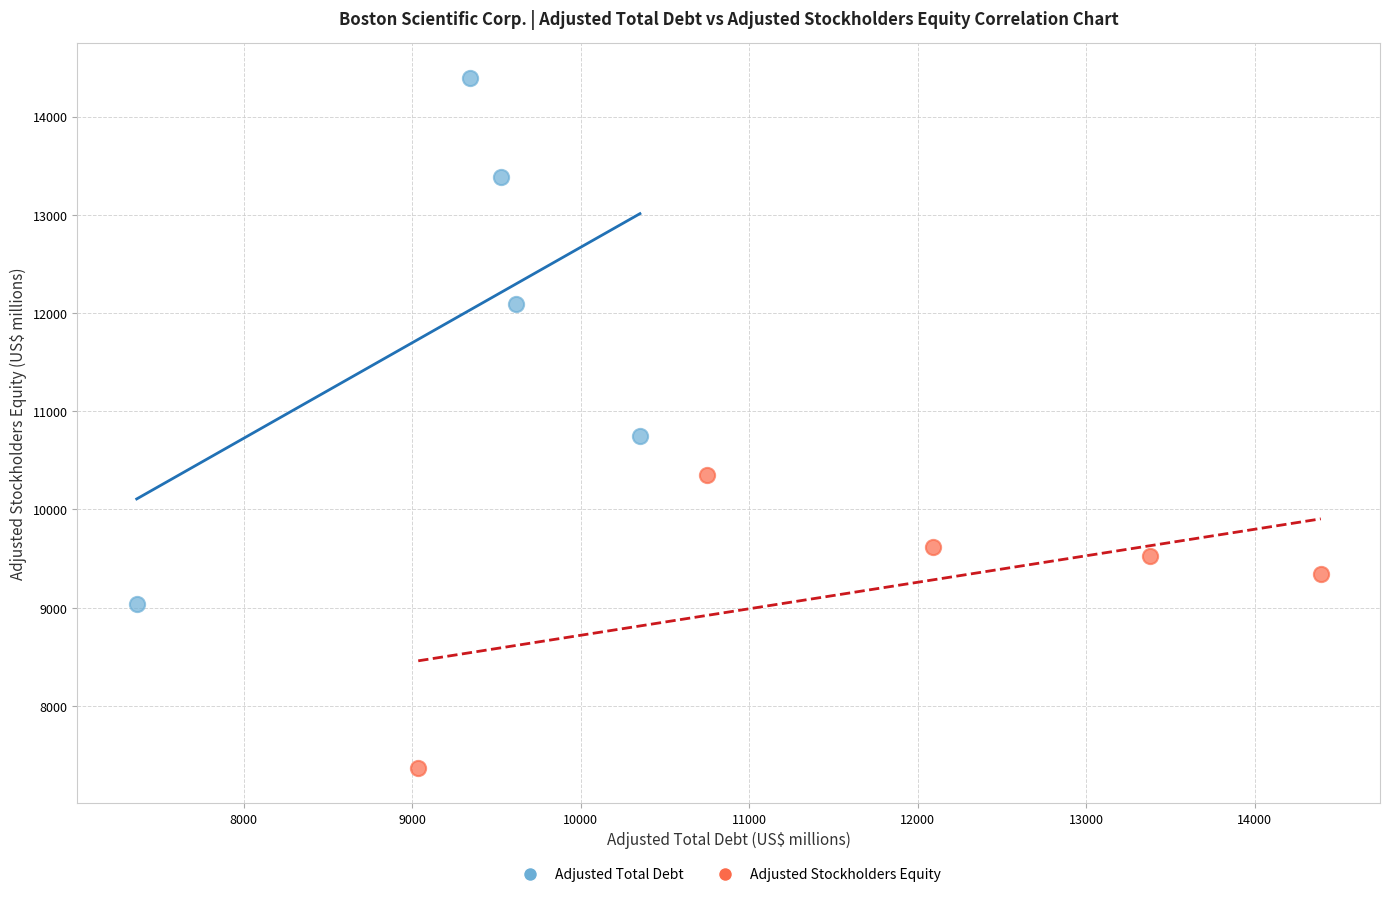

Which series contains the highest Y value?

Adjusted Total Debt